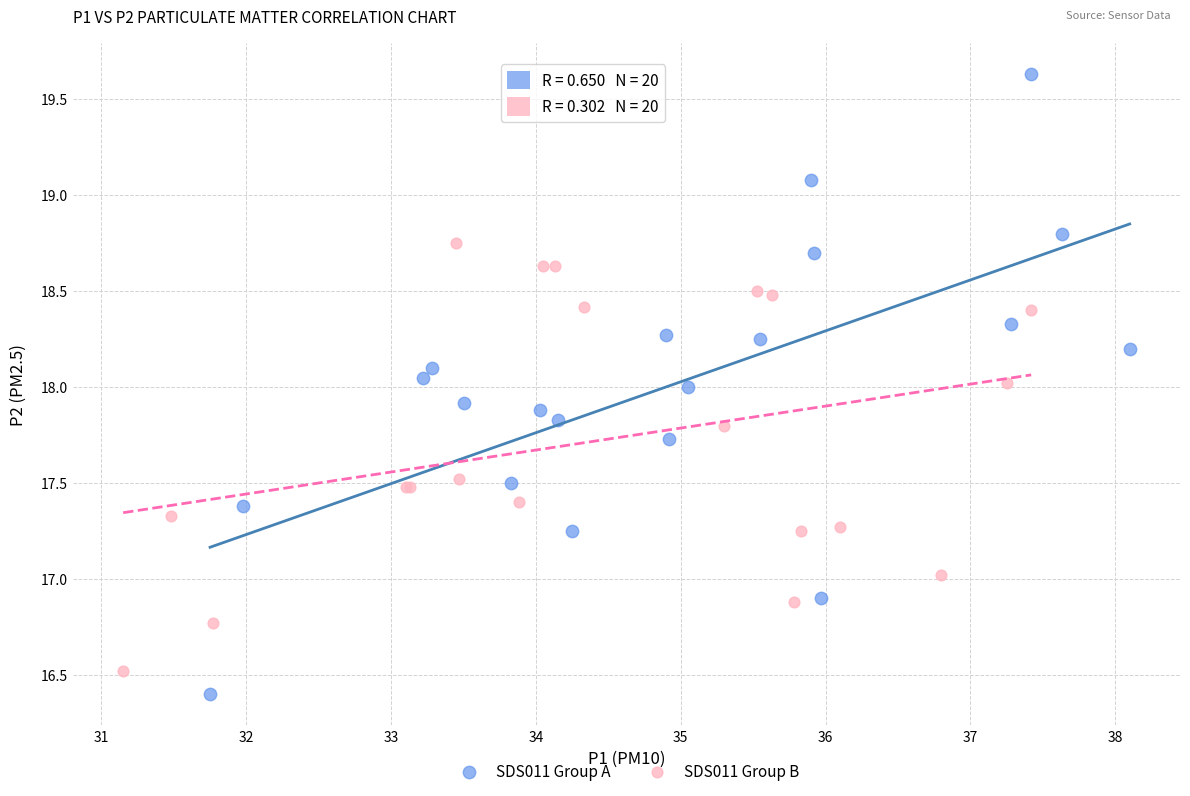

What are all the series names shown in the legend?

SDS011 Group A, SDS011 Group B